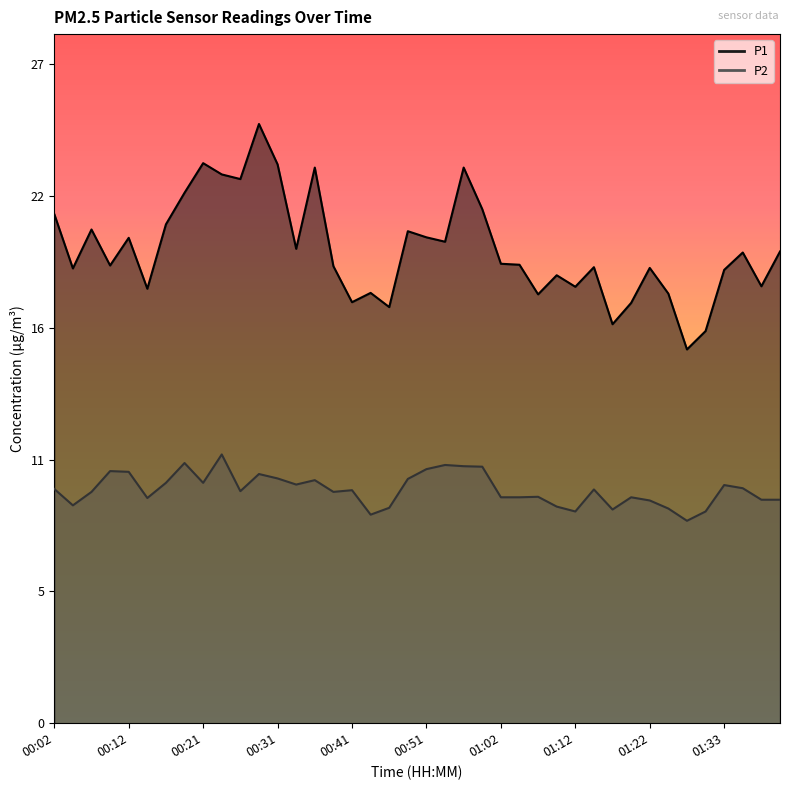

True or false: P1 and P2 intersect in this chart.

False